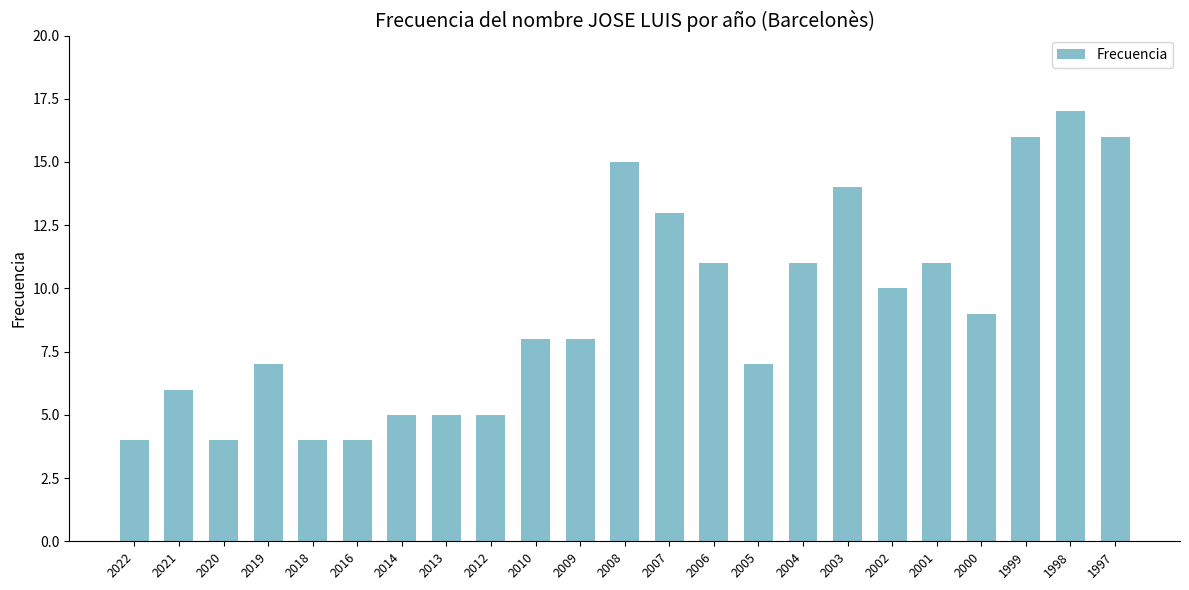

What is the smallest value displayed?

4